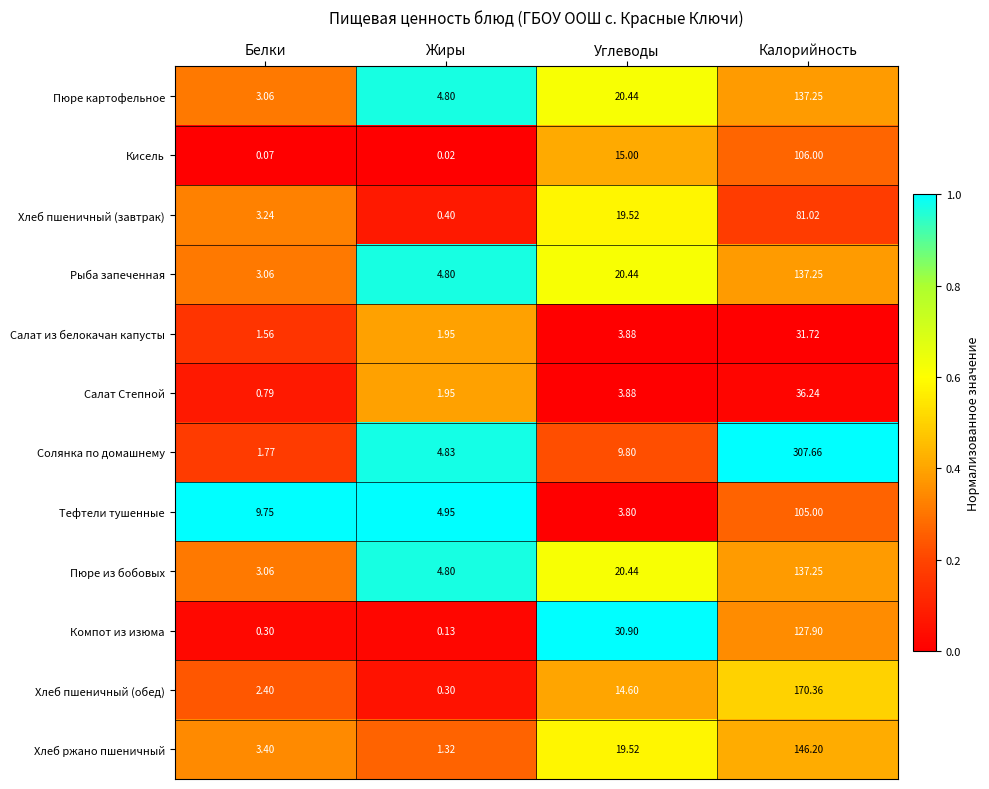

Where does the Солянка по домашнему series first go above 9?

Углеводы